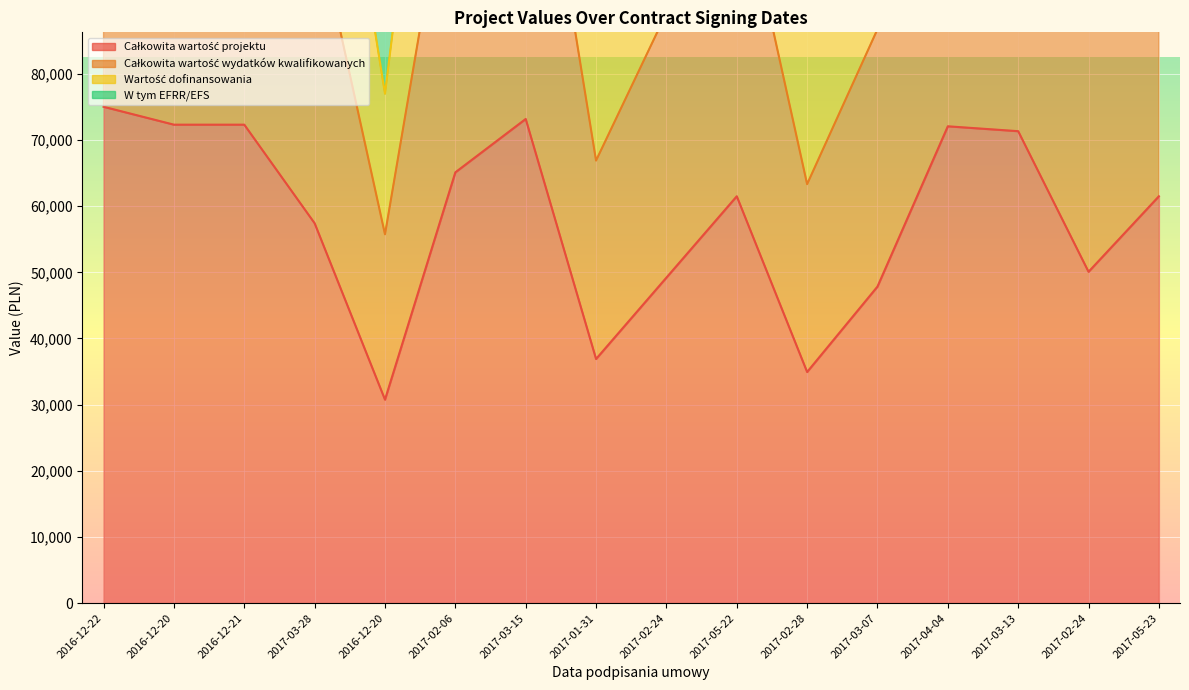

At which category does the chart reach its peak across all series?

2016-12-22